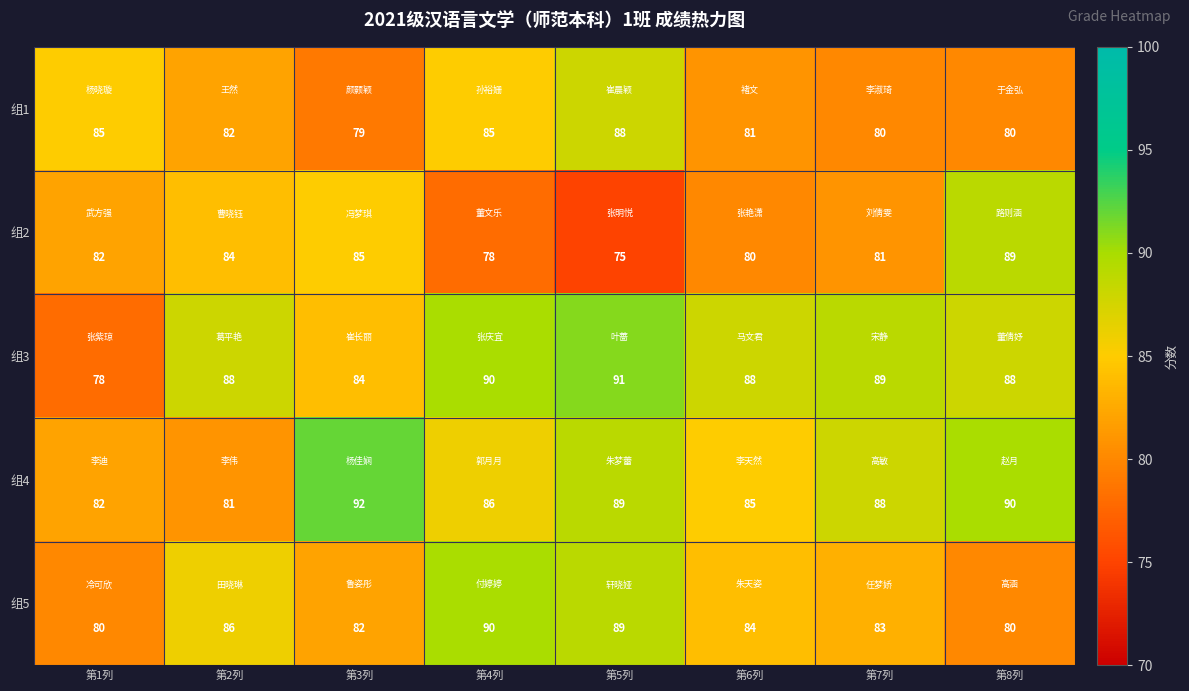

What is the difference between the 组2 values at 第5列 and 第4列?

3